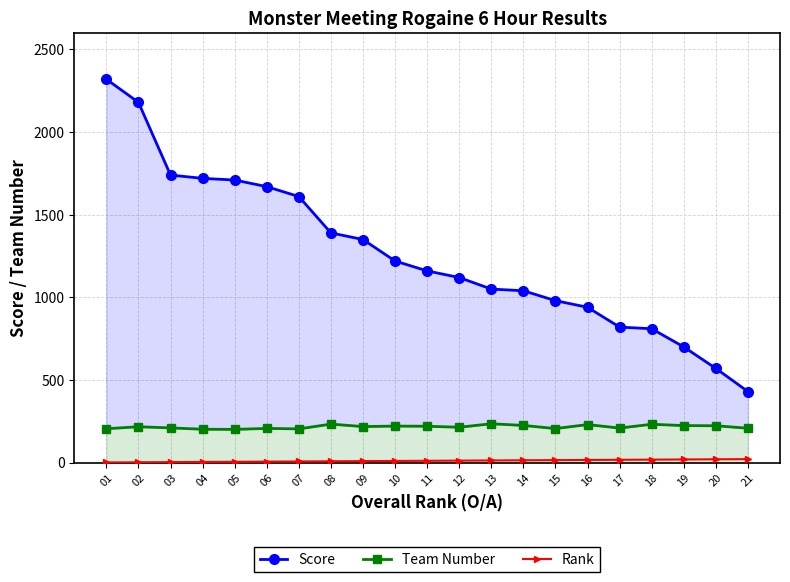

At which label is Team Number closest to 218?

09